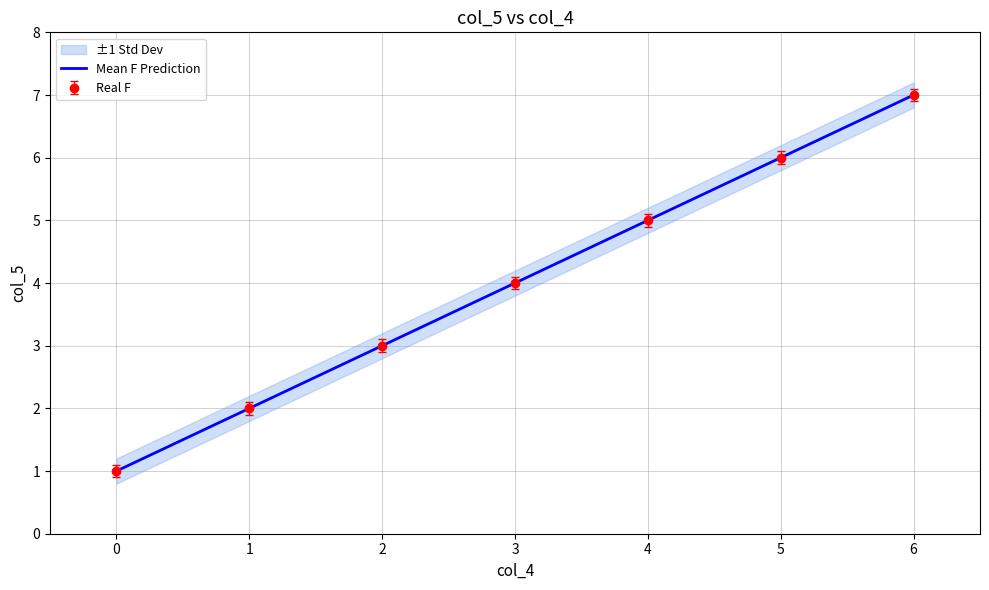

Is this an area chart (filled region under the line)?

No